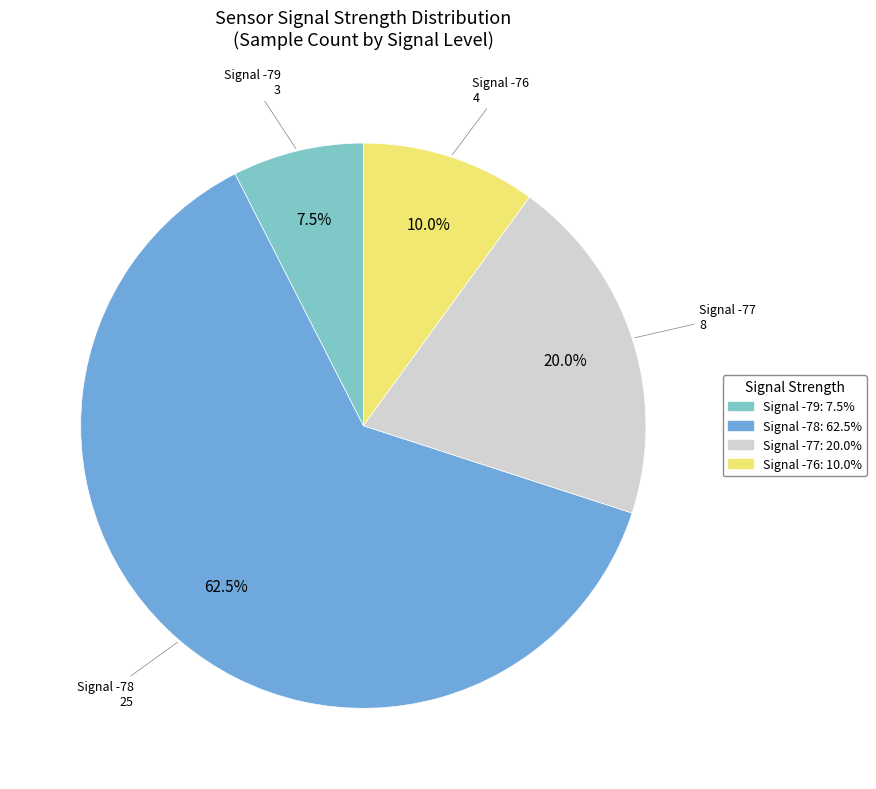

Is there any slice that represents more than half of the pie?

Yes